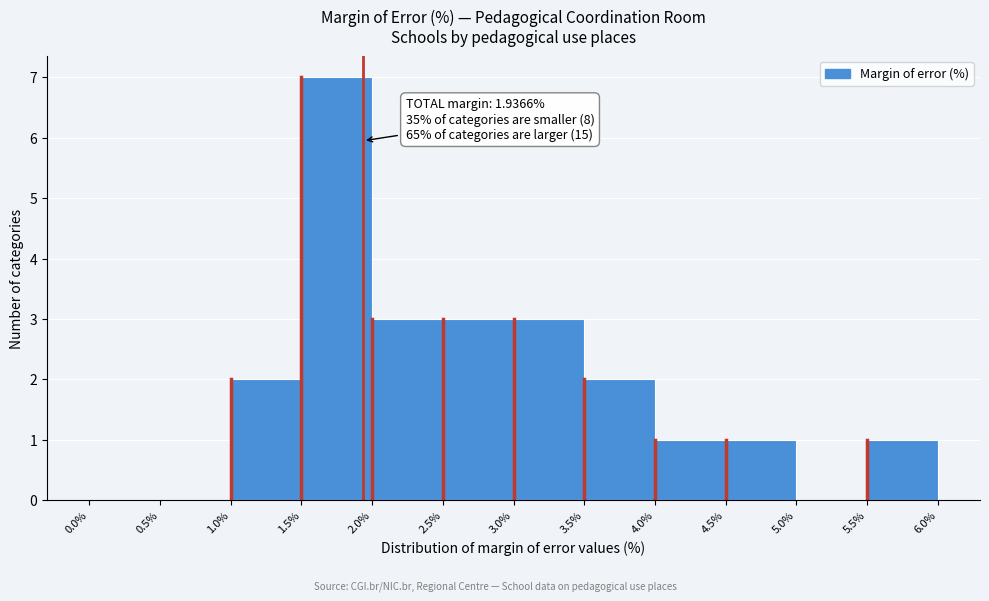

Which range on the x-axis has the tallest bar?

1.5% to 2.0%